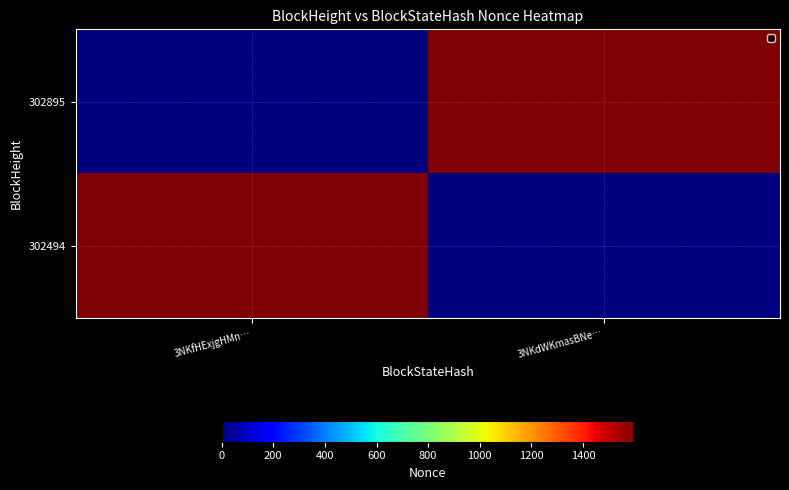

What is the spread (max minus min) of values at 3NKdWKmasBNe…?

1597